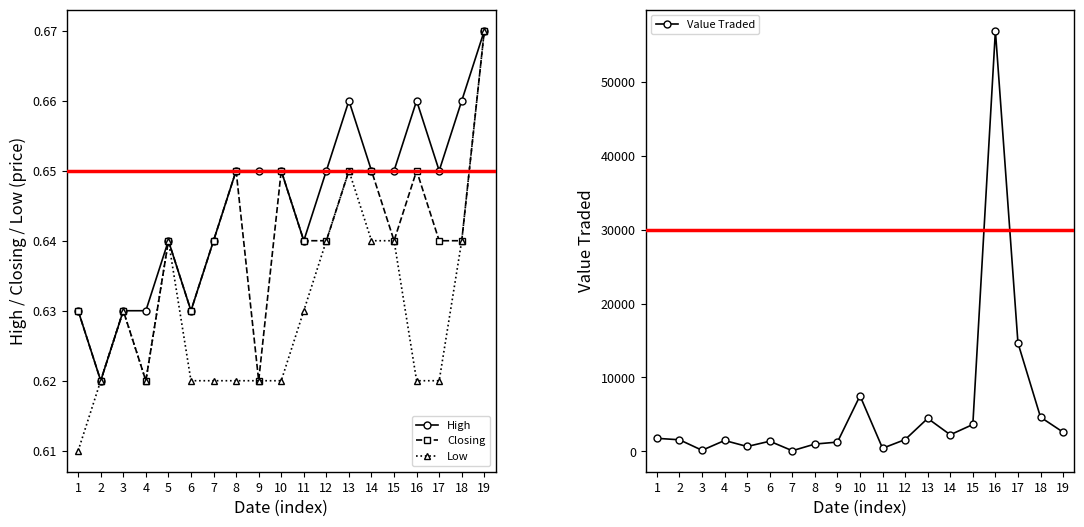

Rank the categories by Closing value from lowest to highest.

2, 4, 9, 1, 3, 6, 5, 7, 11, 12, 15, 17, 18, 8, 10, 13, 14, 16, 19